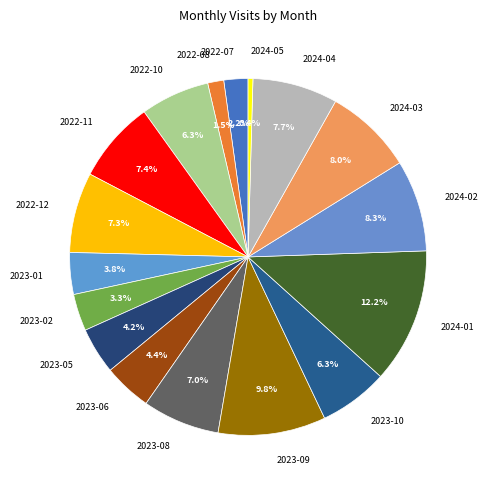

Which has a higher value, 2023-01 or 2023-10?

2023-10